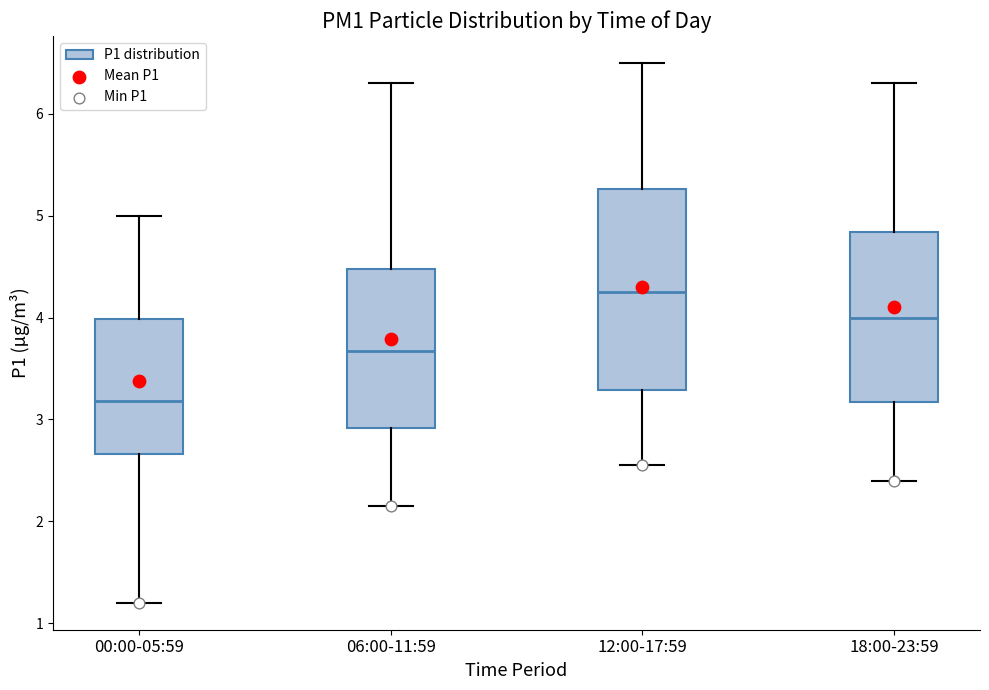

Reading left to right, transcribe this box plot: for each box, give where its median line is, the range the box spans, and where its two whiskers end, as read against the y-axis. The values are not printed on the chart, so give them approximately, as read against the axis.

00:00-05:59: median 3.2, box 2.7 to 4.0, whiskers 1.2 to 5.0
06:00-11:59: median 3.7, box 2.9 to 4.5, whiskers 2.2 to 6.3
12:00-17:59: median 4.3, box 3.3 to 5.3, whiskers 2.6 to 6.5
18:00-23:59: median 4.0, box 3.2 to 4.8, whiskers 2.4 to 6.3